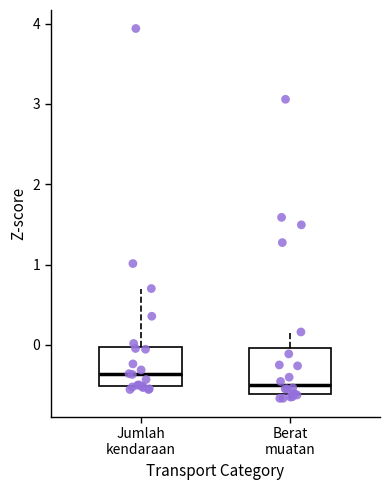

Where does the upper whisker of the box for Jumlah kendaraan end on the y-axis? The values are not printed on the chart, so give them approximately, as read against the axis.

0.7